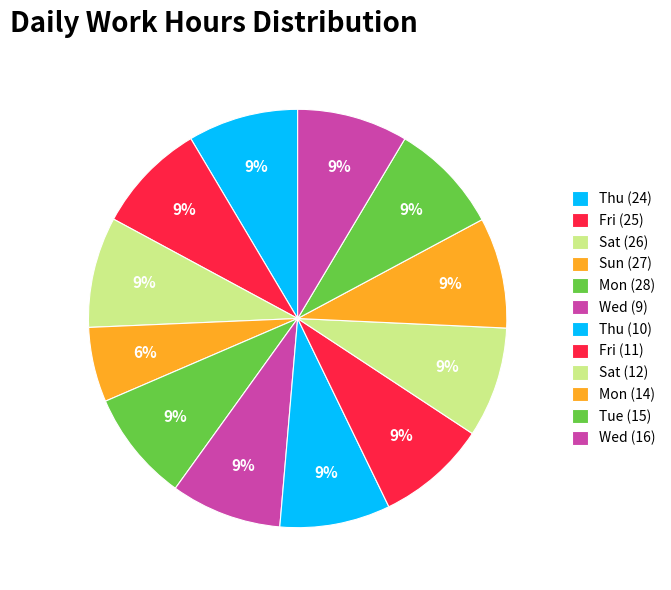

How many segments does this pie chart have?

12